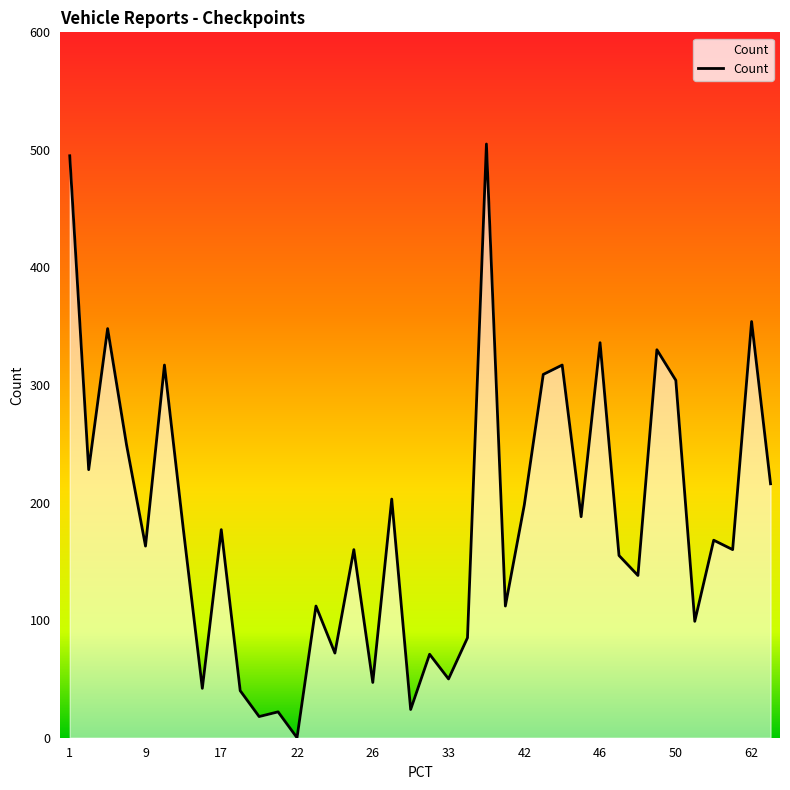

What is the greatest value displayed?

505